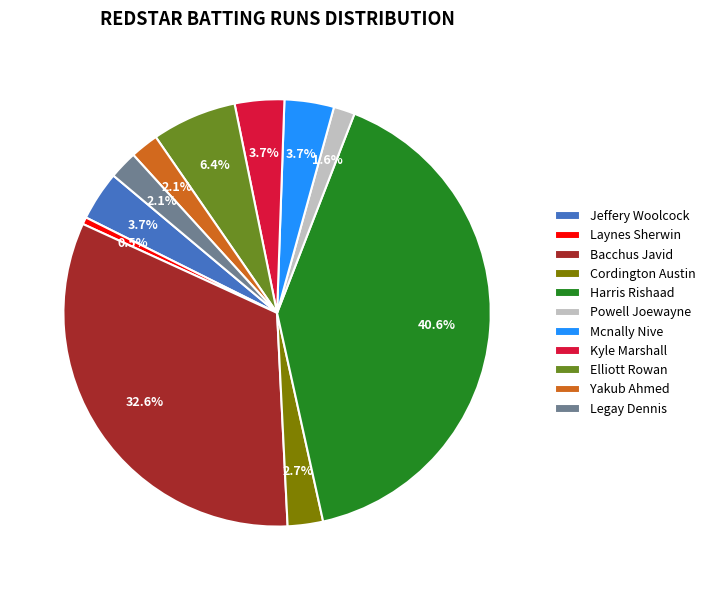

To the nearest percent, what percentage of the pie is Cordington Austin?

3%